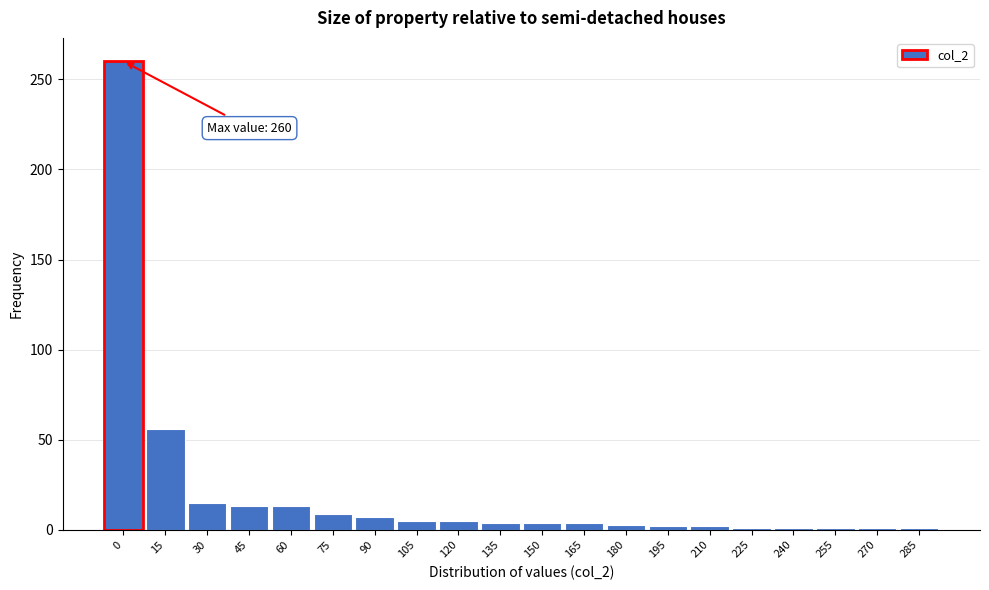

What is the maximum value shown in the chart?

260